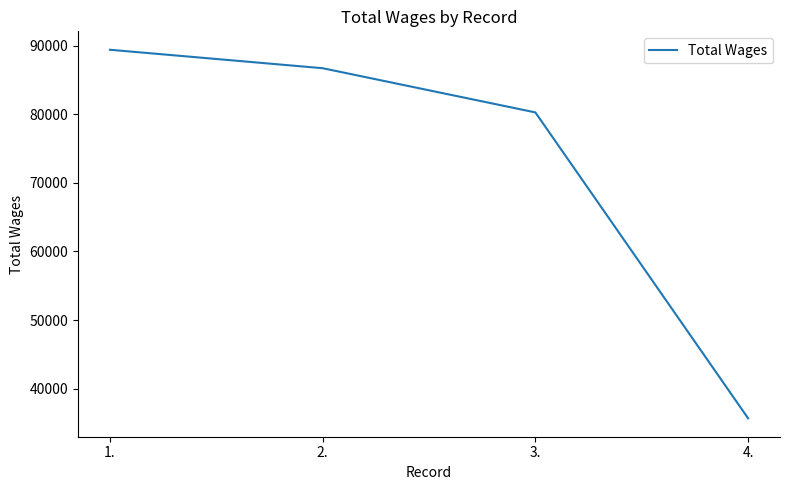

Reading right to left, transcribe all the data shown in this chart.

35664	80285	86732	89424